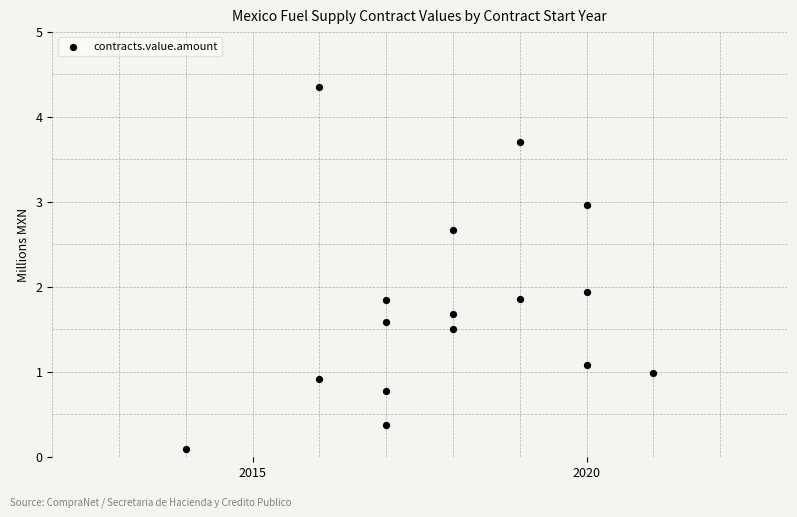

What is the range of X values (max minus min)?

7.0